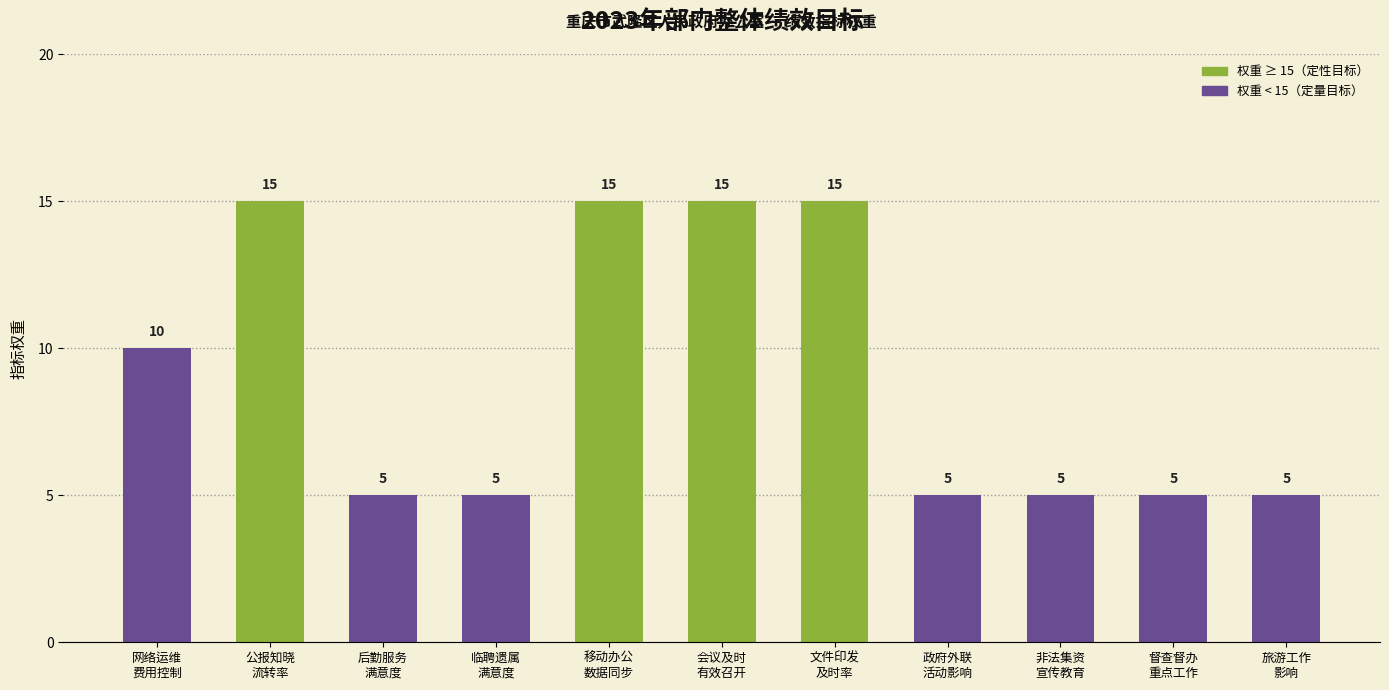

The value at 旅游工作
影响 is 2. True or false?

False